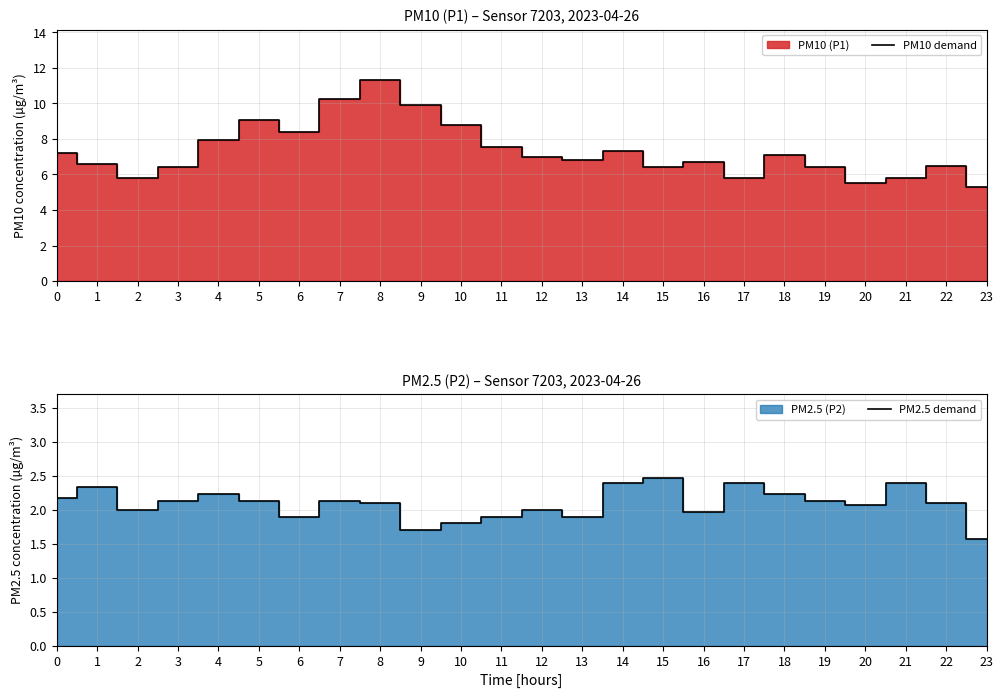

List the labels in order of PM10 demand value, smallest first.

23, 20, 2, 17, 21, 3, 15, 19, 22, 1, 16, 13, 12, 18, 0, 14, 11, 4, 6, 10, 5, 9, 7, 8